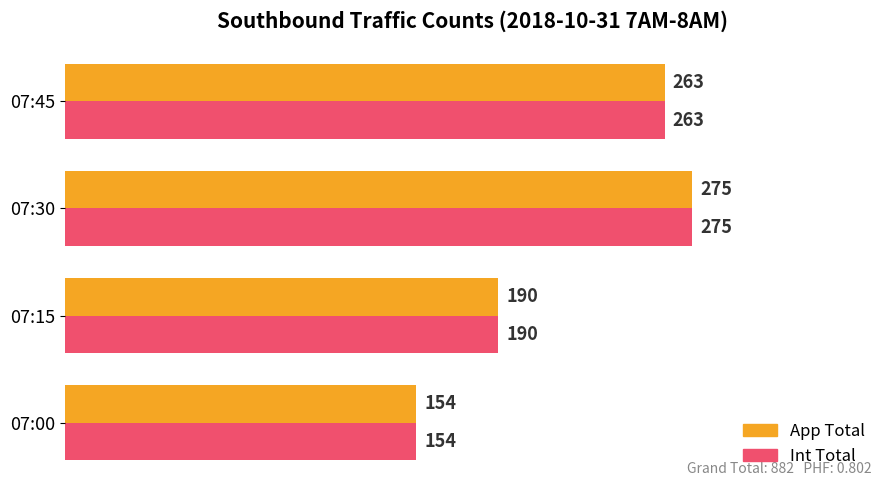

At which category does the chart reach its minimum across all series?

07:00